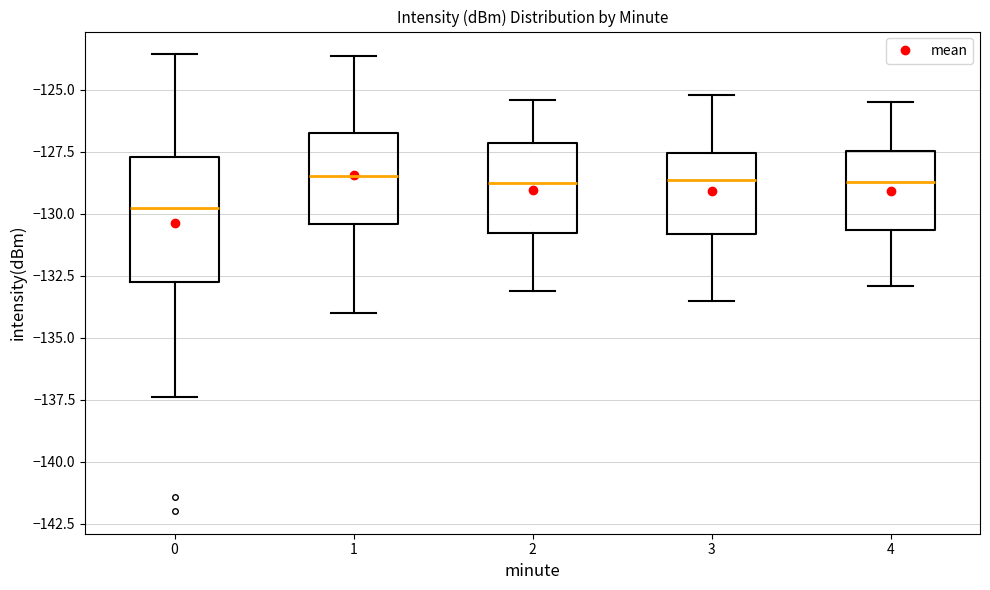

Where does the median line of the box at x = 0 sit on the y-axis? The values are not printed on the chart, so give them approximately, as read against the axis.

-130.0